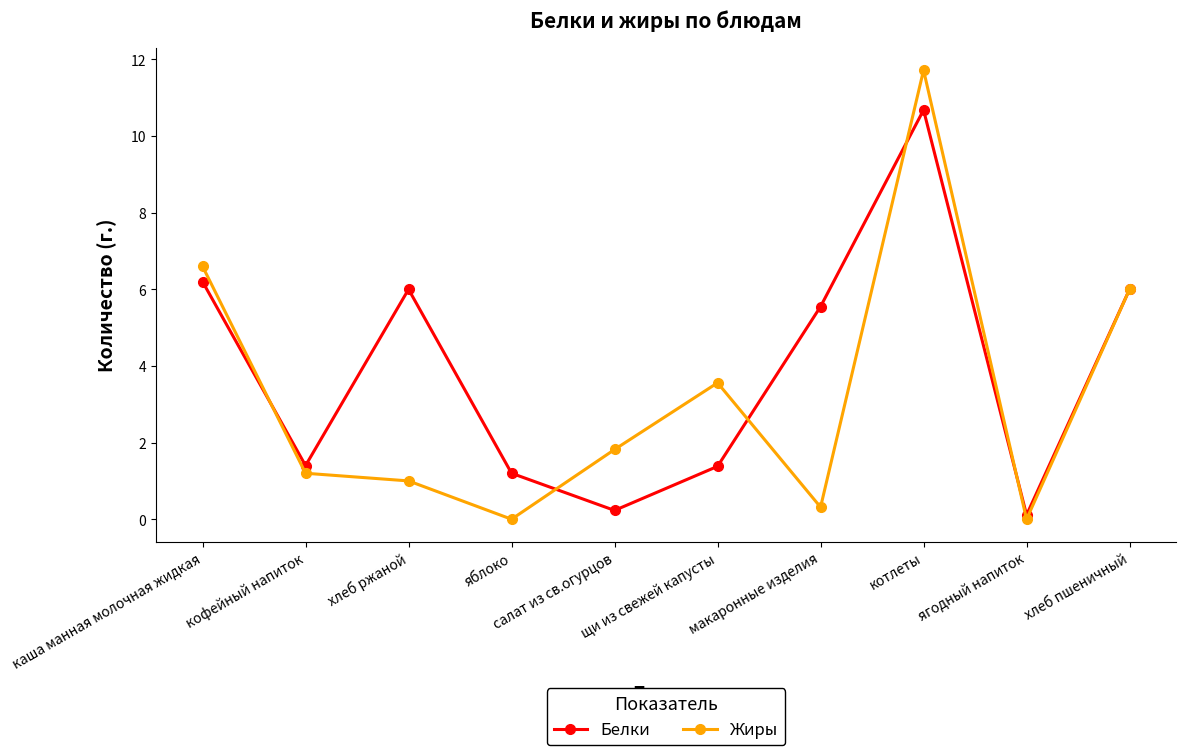

How many interior local valleys does the Белки series have?

3